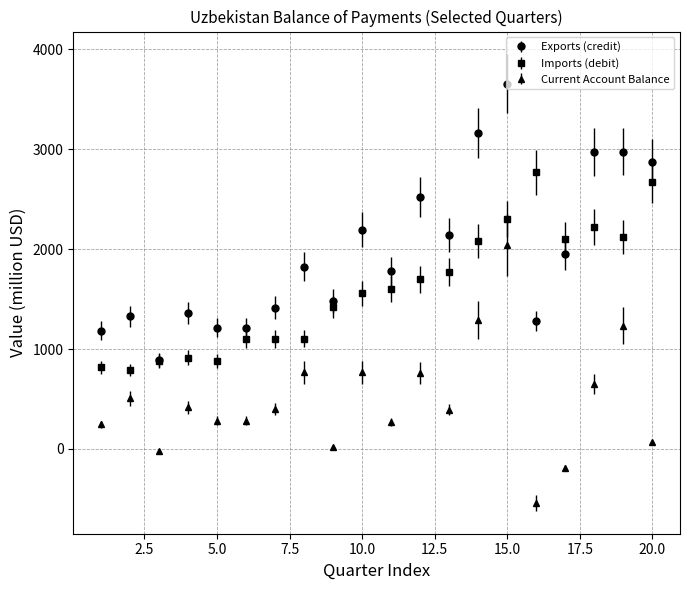

True or false: Exports (credit) and Current Account Balance intersect in this chart.

False